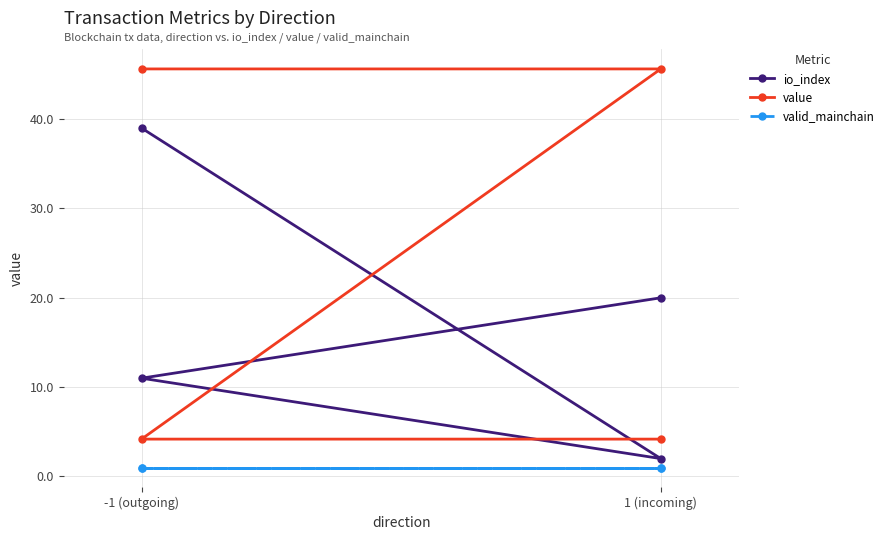

Which series has the largest range (max minus min)?

value